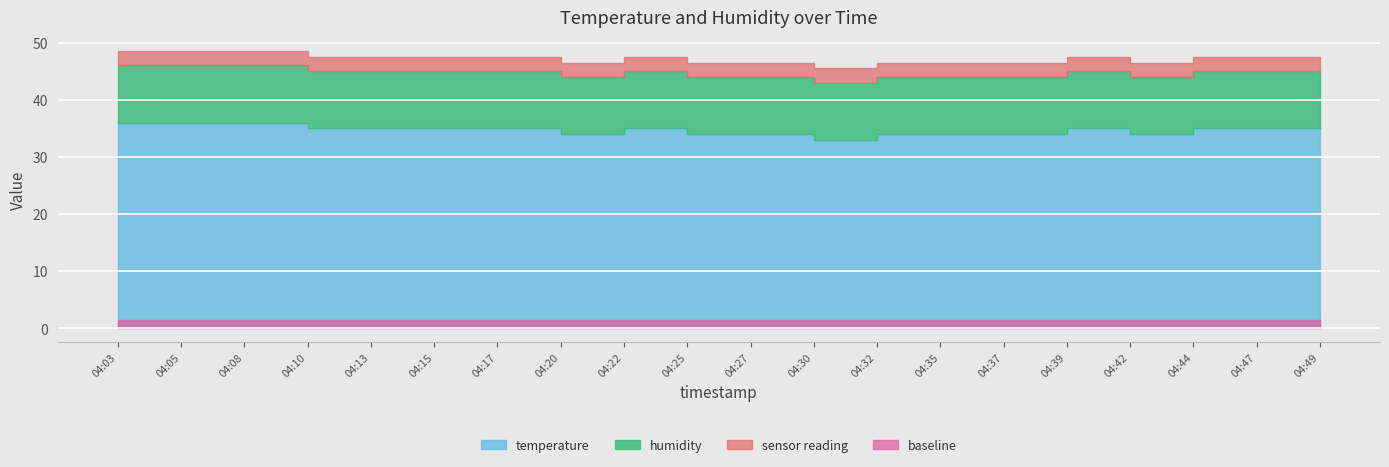

Between 04:05 and 04:15, which series saw the biggest shift?

temperature